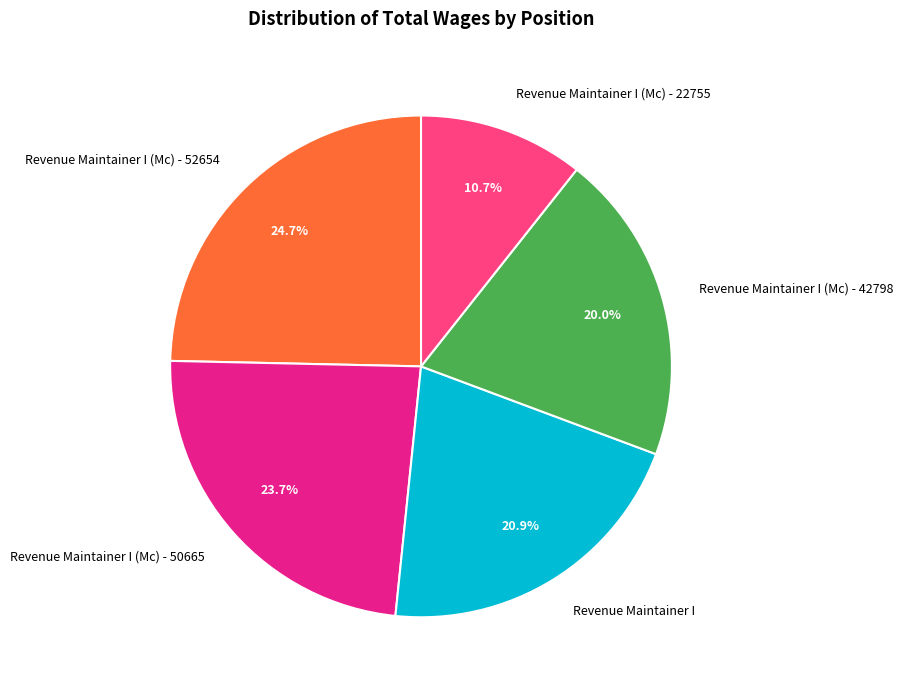

Is it true that Revenue Maintainer I (Mc) - 22755 is 11% of the pie?

True